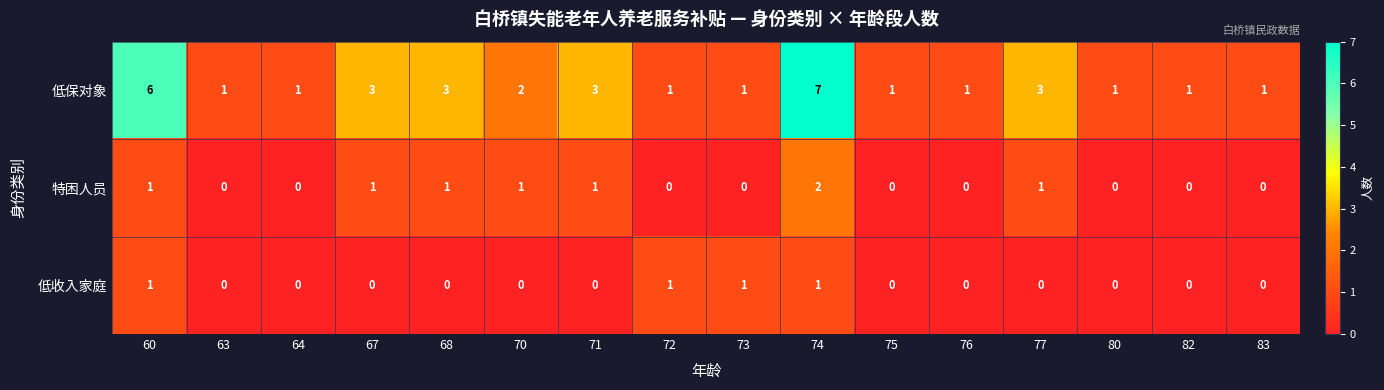

What is the spread (max minus min) of values at 83?

1